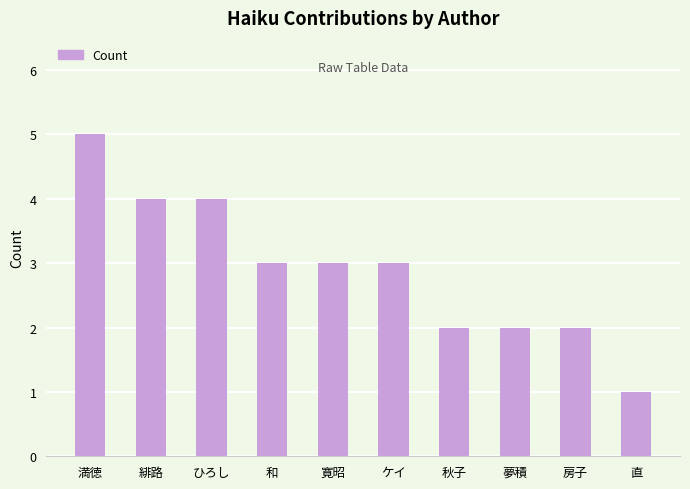

True or false: the data shows 2 at 房子.

True